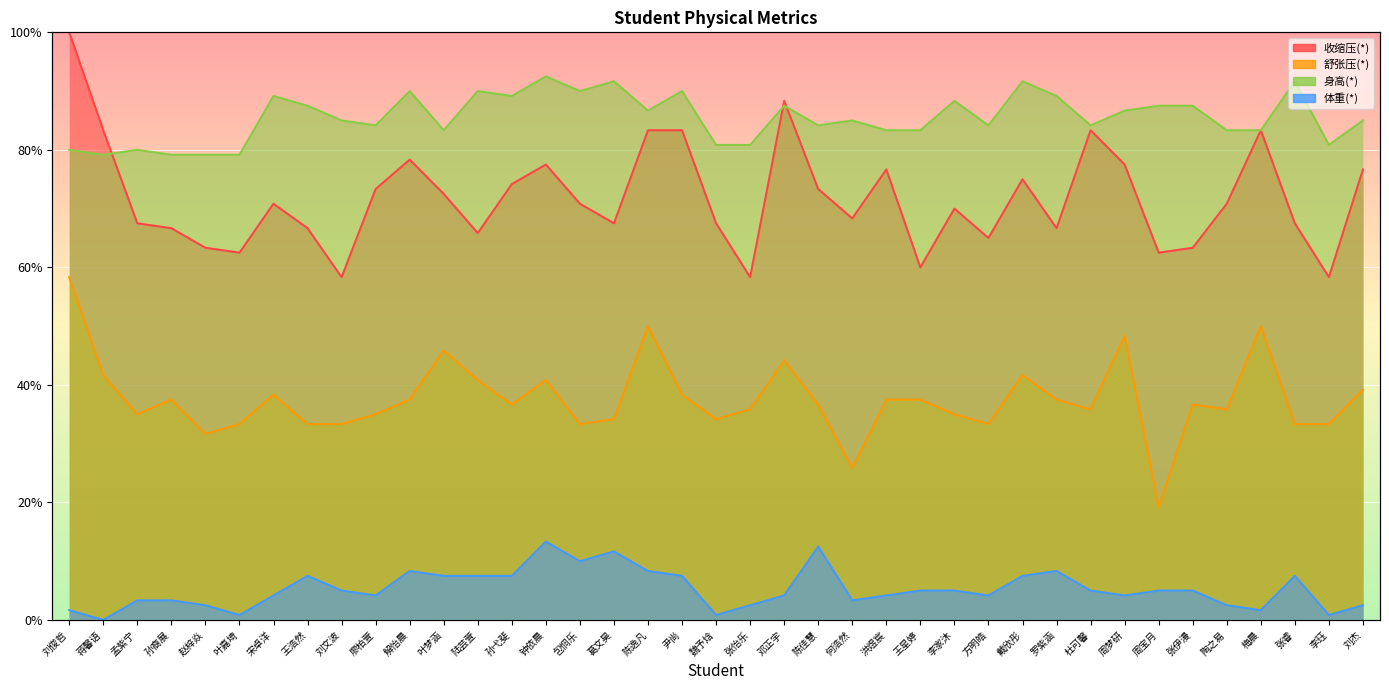

What is the value of the 身高(*) point at the 21st from the left?

0.8